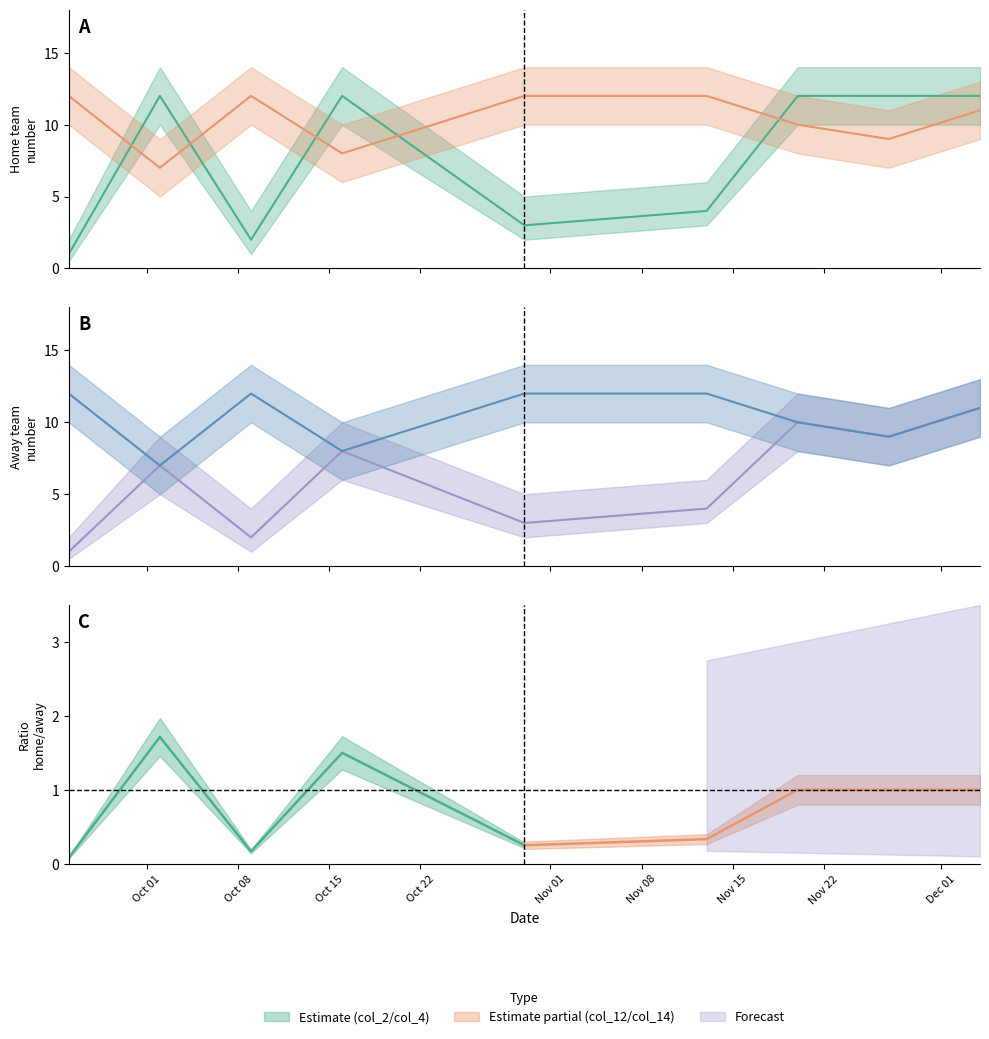

What is the average value of the Team 2 (col_4) series?

10